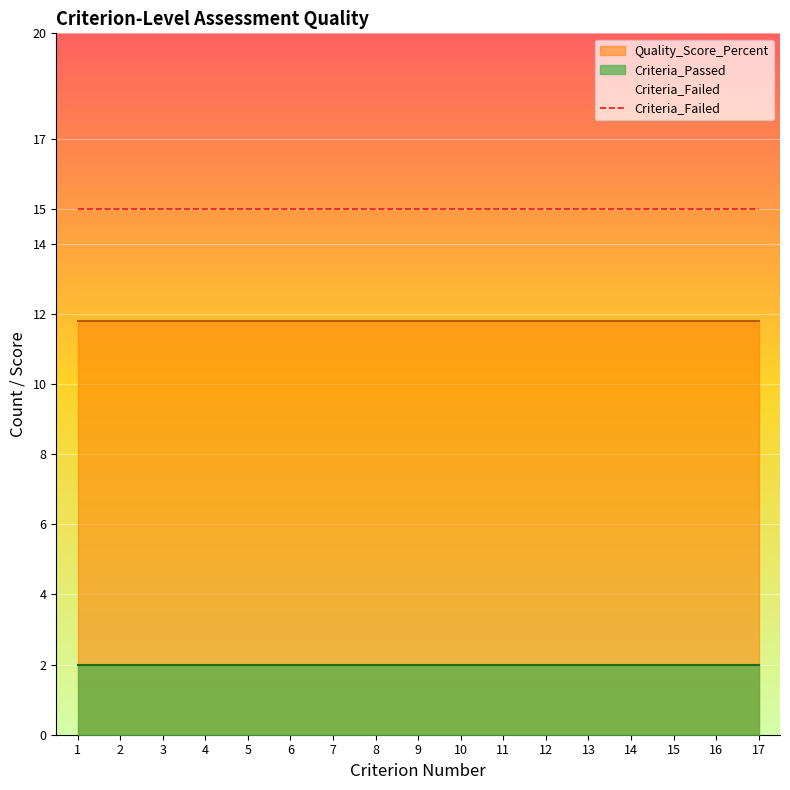

What value does the Quality_Score_Percent series have at 17?

11.8